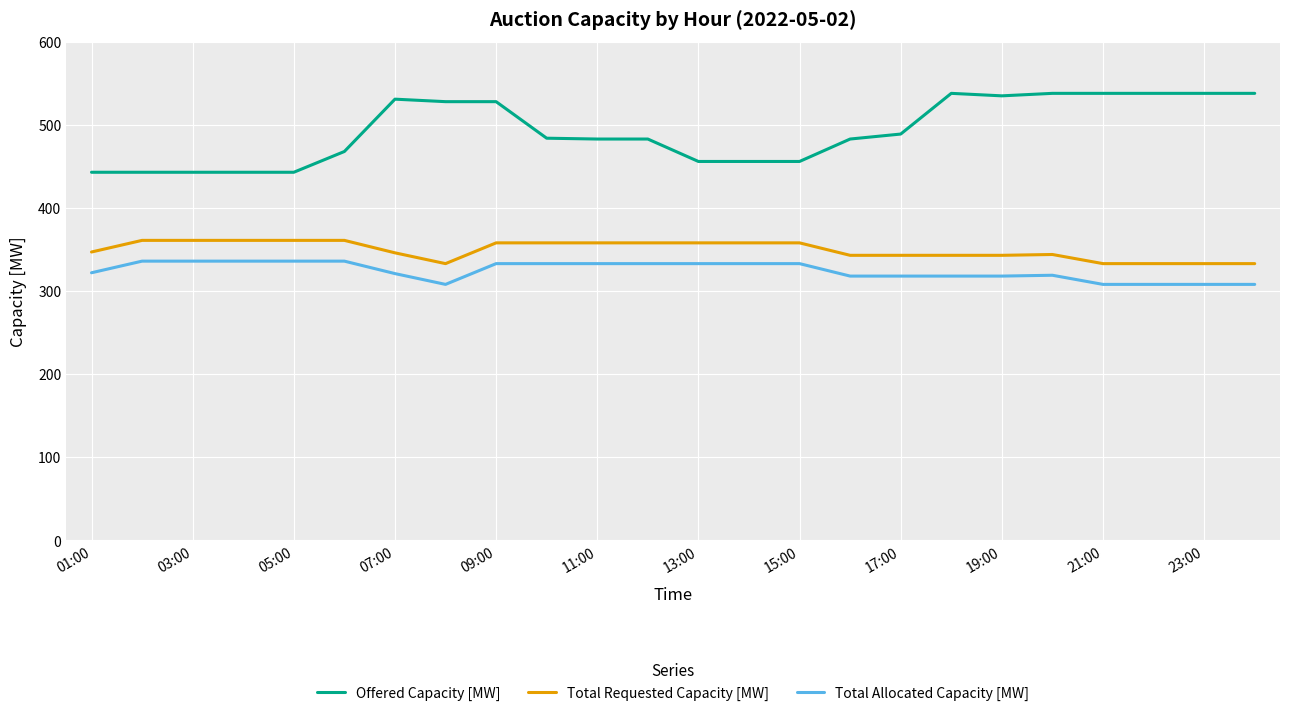

Which series has the widest spread of values?

Offered Capacity [MW]